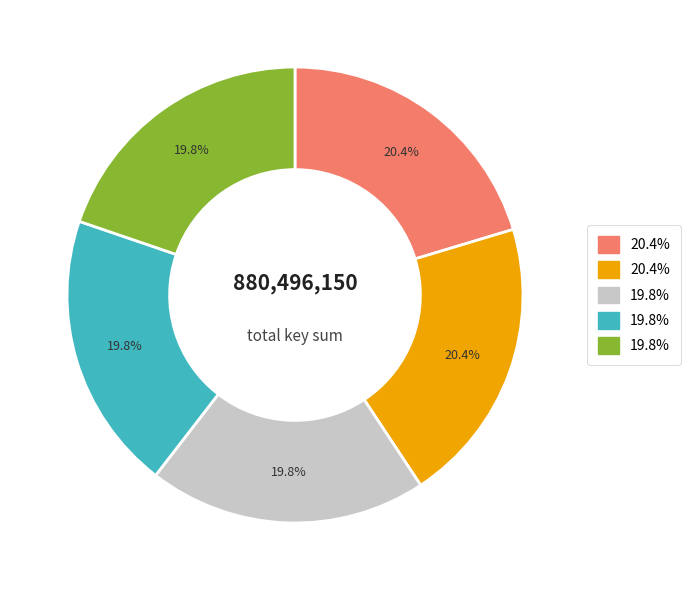

Is there a majority slice in this chart?

No